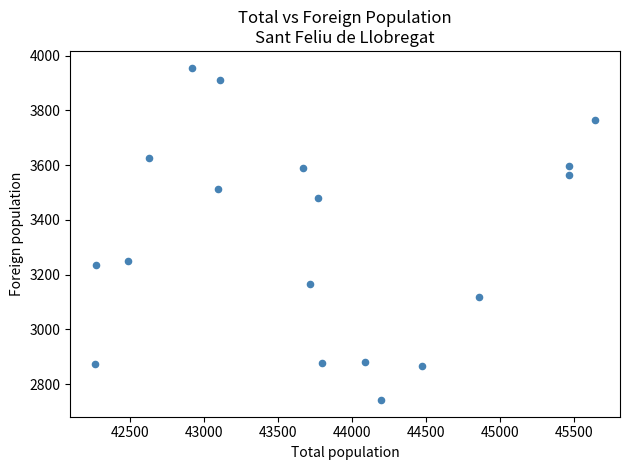

What is the range of X values (max minus min)?

3375